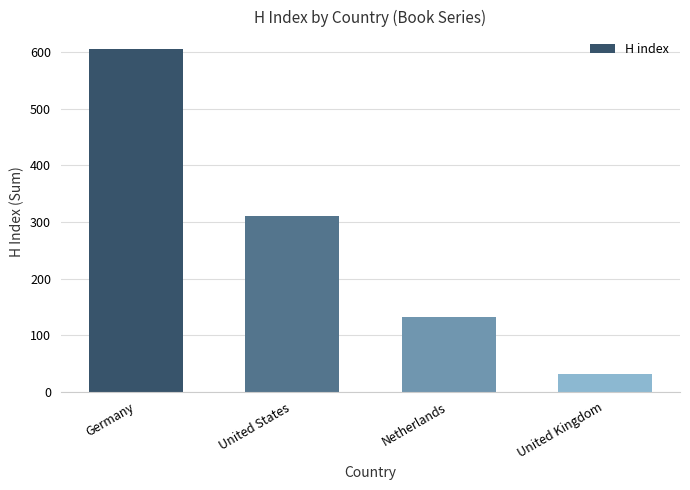

List the labels in order of value, smallest first.

United Kingdom, Netherlands, United States, Germany